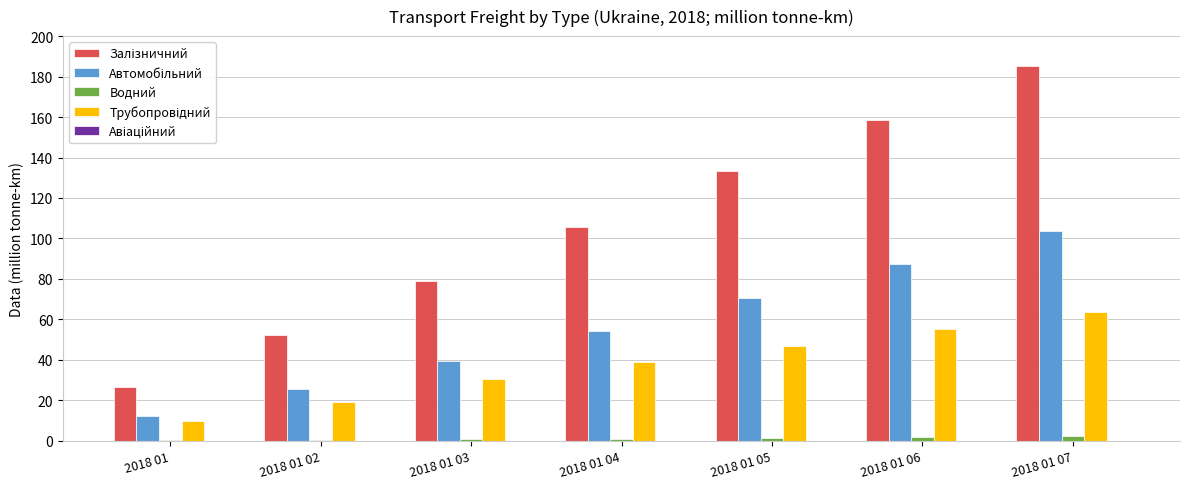

What is the greatest value displayed?

185.4